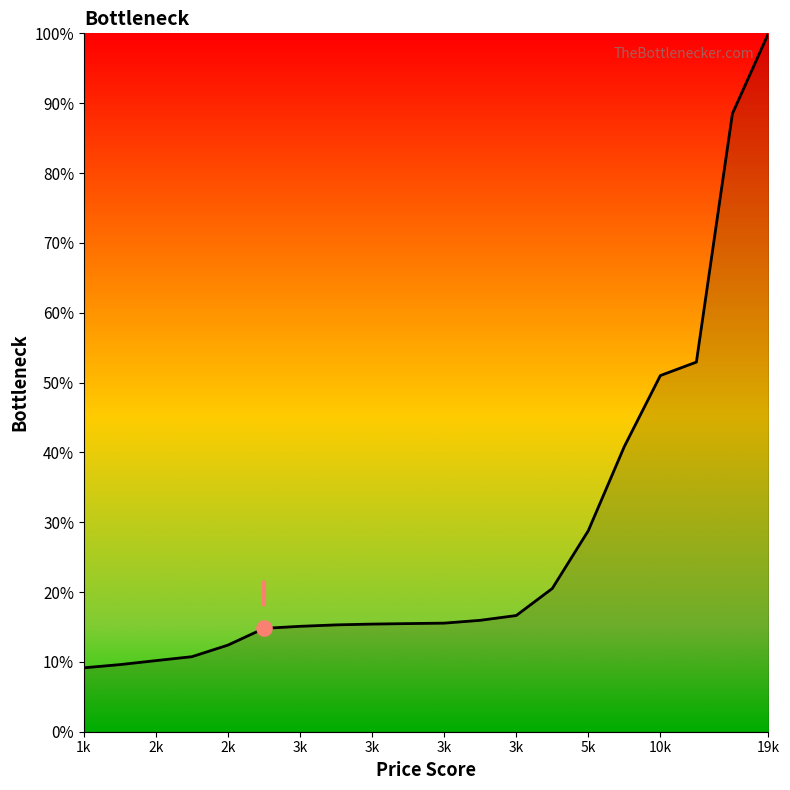

What is the minimum value shown in the chart?

9.2